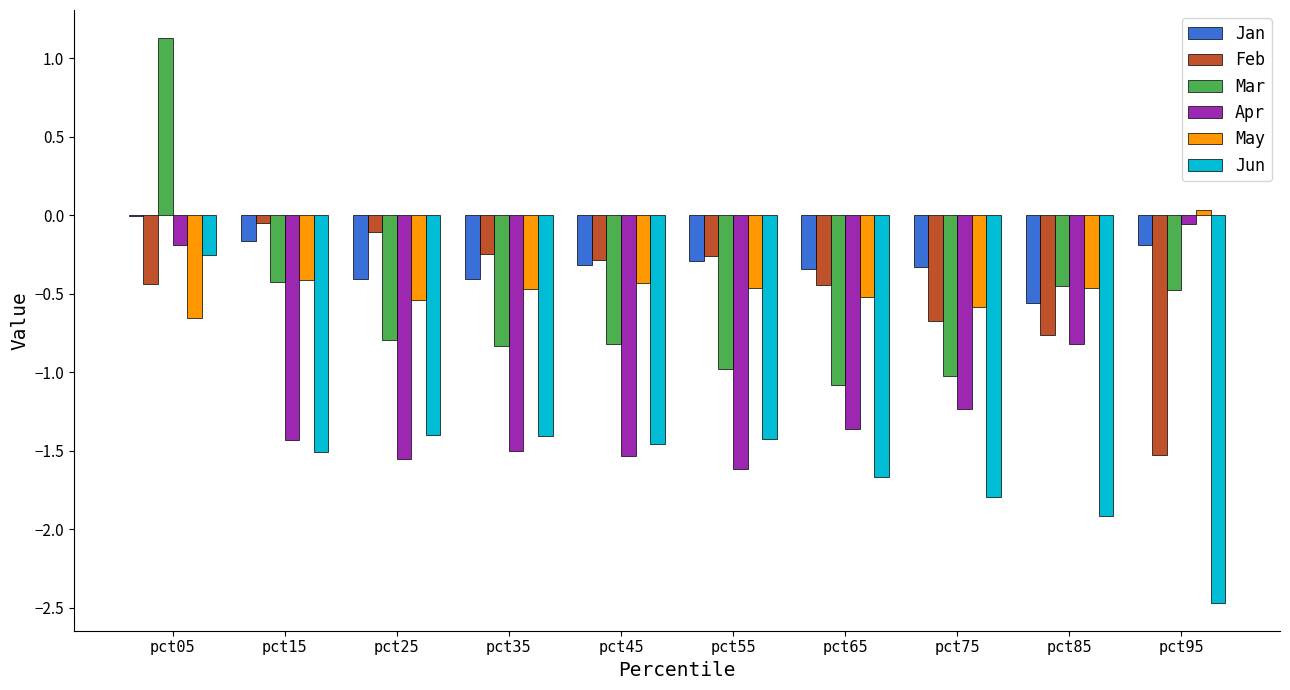

What is the sum of all Mar values?

-5.7